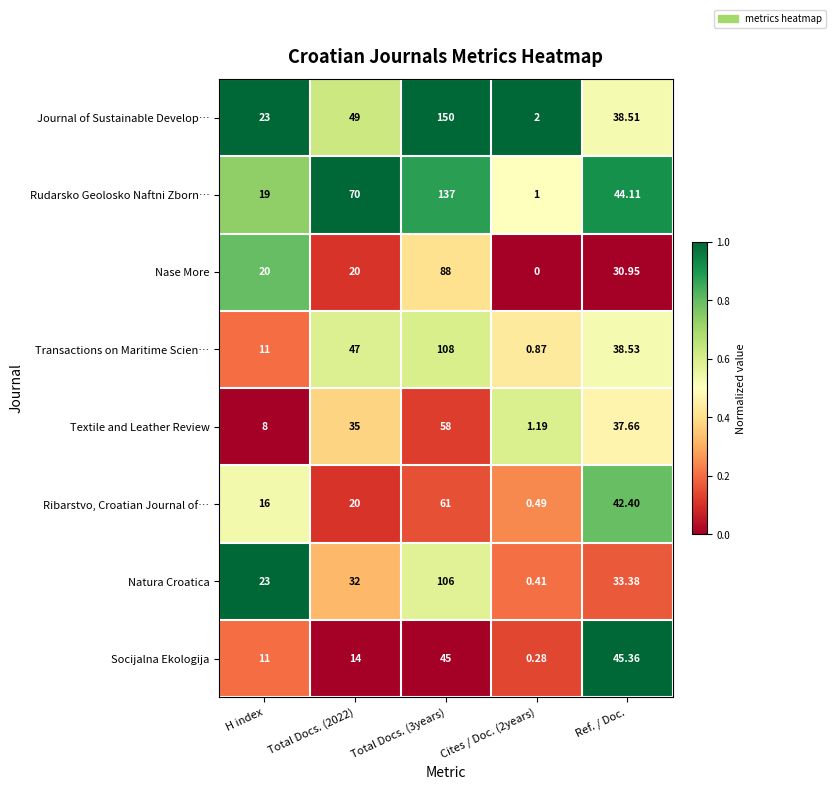

List the series in order of their peak value, lowest first.

Socijalna Ekologija, Textile and Leather Review, Ribarstvo, Croatian Journal of…, Nase More, Natura Croatica, Transactions on Maritime Scien…, Rudarsko Geolosko Naftni Zborn…, Journal of Sustainable Develop…